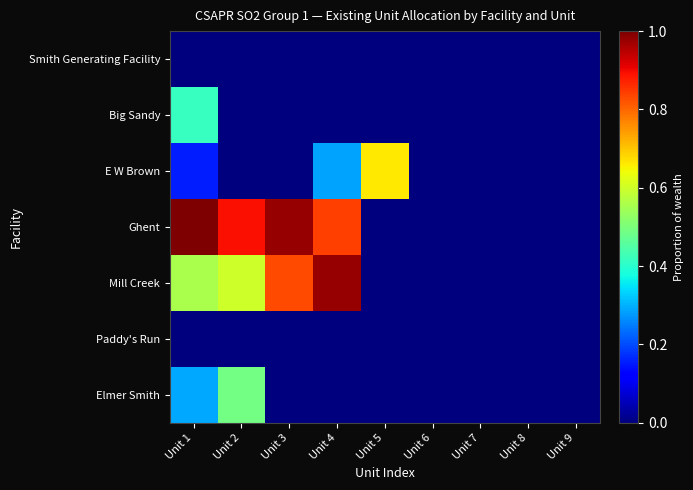

Reading left to right, list all the values displayed in this chart.

Smith Generating Facility: Unit 1=0.0	Unit 2=0.0	Unit 3=0.0	Unit 4=0.0	Unit 5=0.0	Unit 6=0.0	Unit 7=0.0	Unit 8=0.0	Unit 9=0.0
Big Sandy: Unit 1=0.4	Unit 2=0.0	Unit 3=0.0	Unit 4=0.0	Unit 5=0.0	Unit 6=0.0	Unit 7=0.0	Unit 8=0.0	Unit 9=0.0
E W Brown: Unit 1=0.2	Unit 2=0.0	Unit 3=0.0	Unit 4=0.3	Unit 5=0.7	Unit 6=0.0	Unit 7=0.0	Unit 8=0.0	Unit 9=0.0
Ghent: Unit 1=1.0	Unit 2=0.9	Unit 3=1.0	Unit 4=0.8	Unit 5=0.0	Unit 6=0.0	Unit 7=0.0	Unit 8=0.0	Unit 9=0.0
Mill Creek: Unit 1=0.6	Unit 2=0.6	Unit 3=0.8	Unit 4=1.0	Unit 5=0.0	Unit 6=0.0	Unit 7=0.0	Unit 8=0.0	Unit 9=0.0
Paddy's Run: Unit 1=0.0	Unit 2=0.0	Unit 3=0.0	Unit 4=0.0	Unit 5=0.0	Unit 6=0.0	Unit 7=0.0	Unit 8=0.0	Unit 9=0.0
Elmer Smith: Unit 1=0.3	Unit 2=0.5	Unit 3=0.0	Unit 4=0.0	Unit 5=0.0	Unit 6=0.0	Unit 7=0.0	Unit 8=0.0	Unit 9=0.0